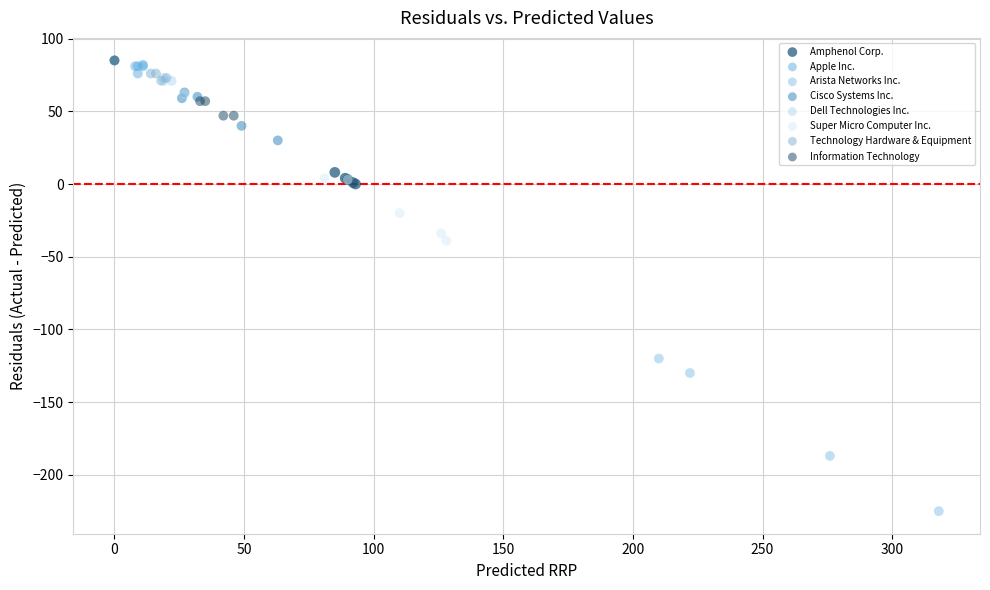

Which series contains the lowest Y value?

Arista Networks Inc.